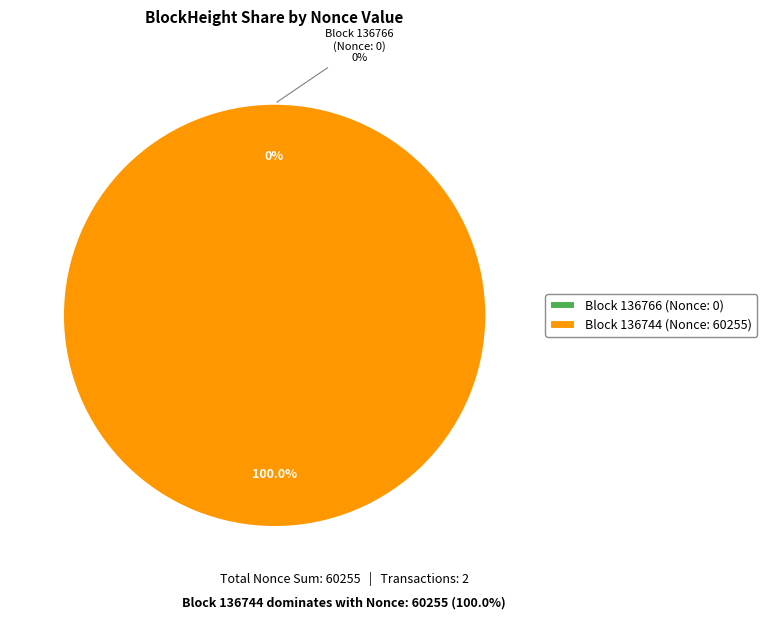

Rank the categories by value from lowest to highest.

136766, 136744